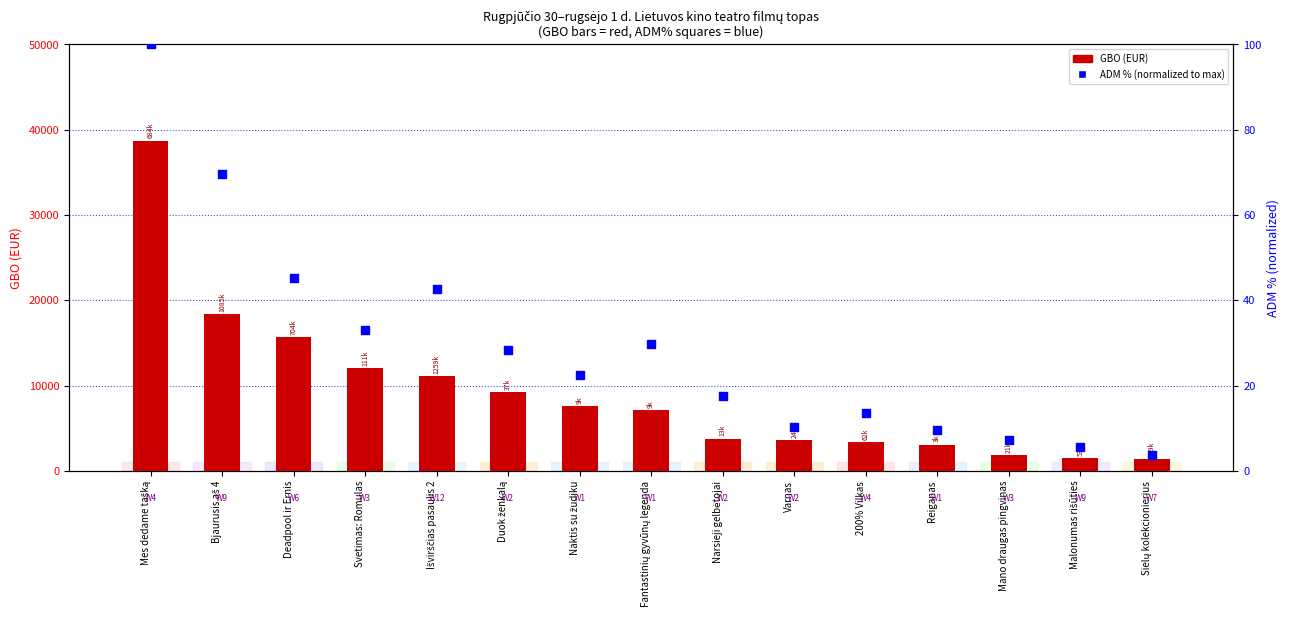

What is the ratio of the value at Malonumas rišūties to the value at Fantastinių gyvūnų legenda?

0.2